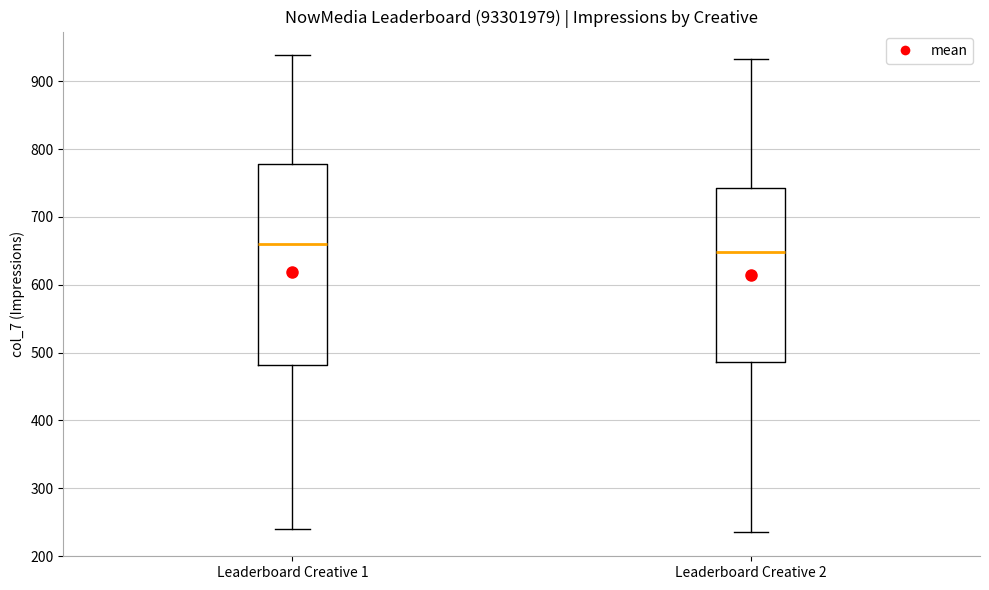

Which box has the lowest median line?

Leaderboard Creative 2